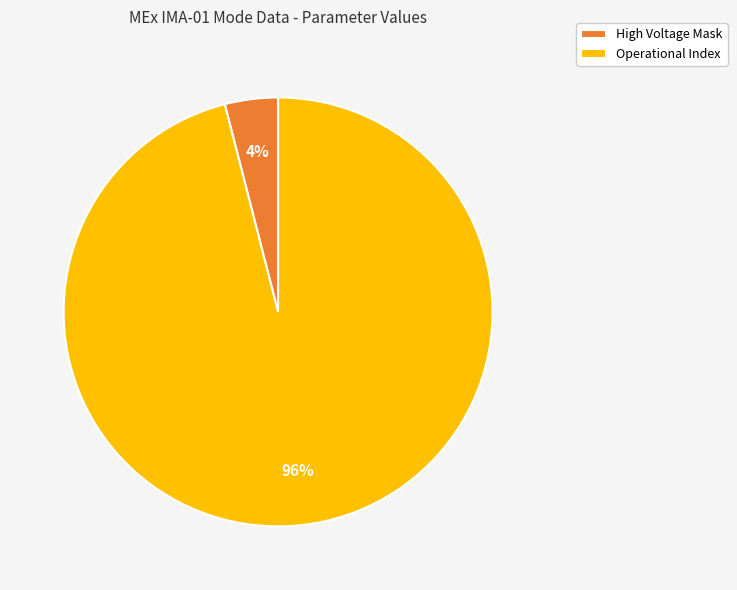

Which category accounts for the majority?

Operational Index